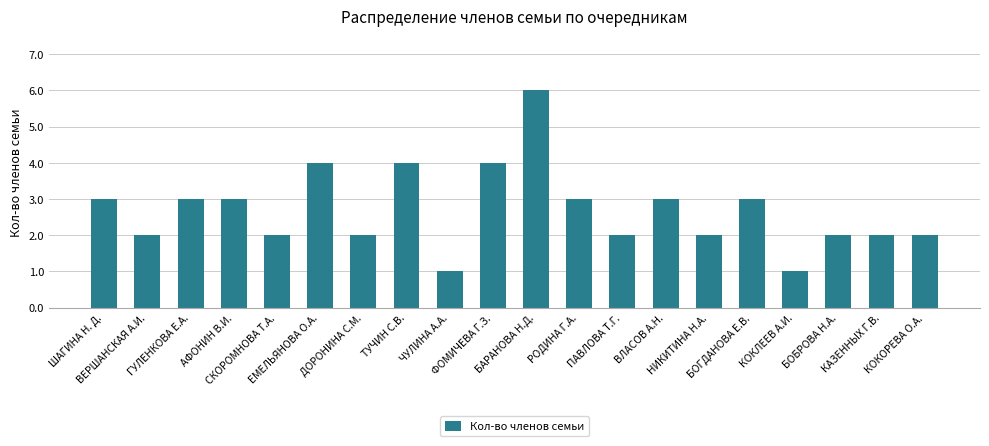

What is the value of the 14th bar from the left?

3